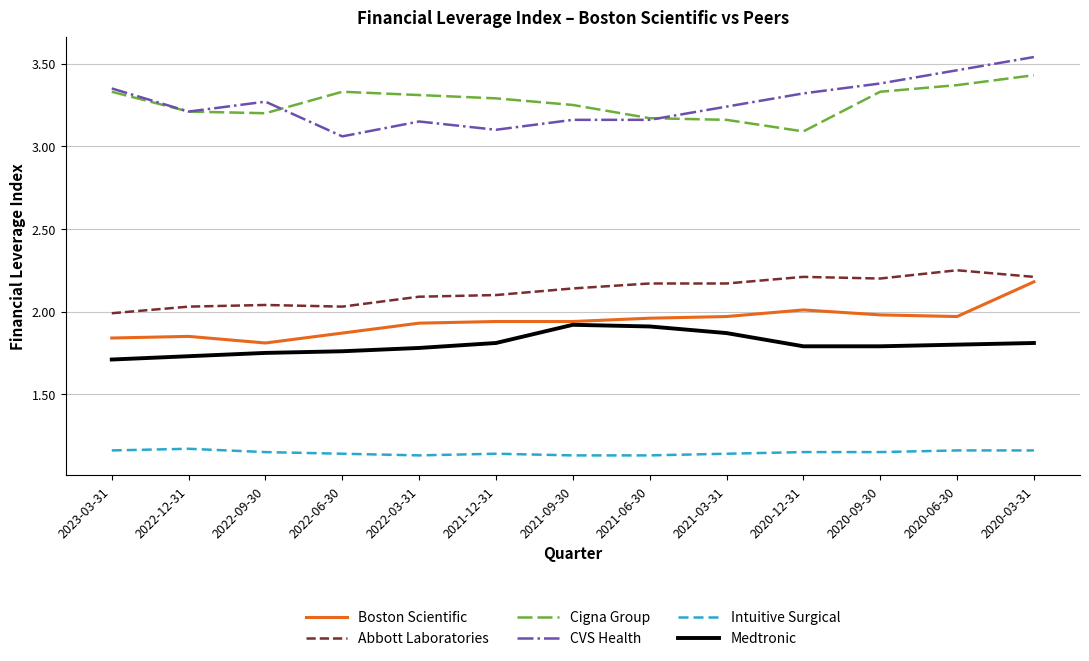

The value of Abbott Laboratories at 2020-09-30 is 2.2. True or false?

True